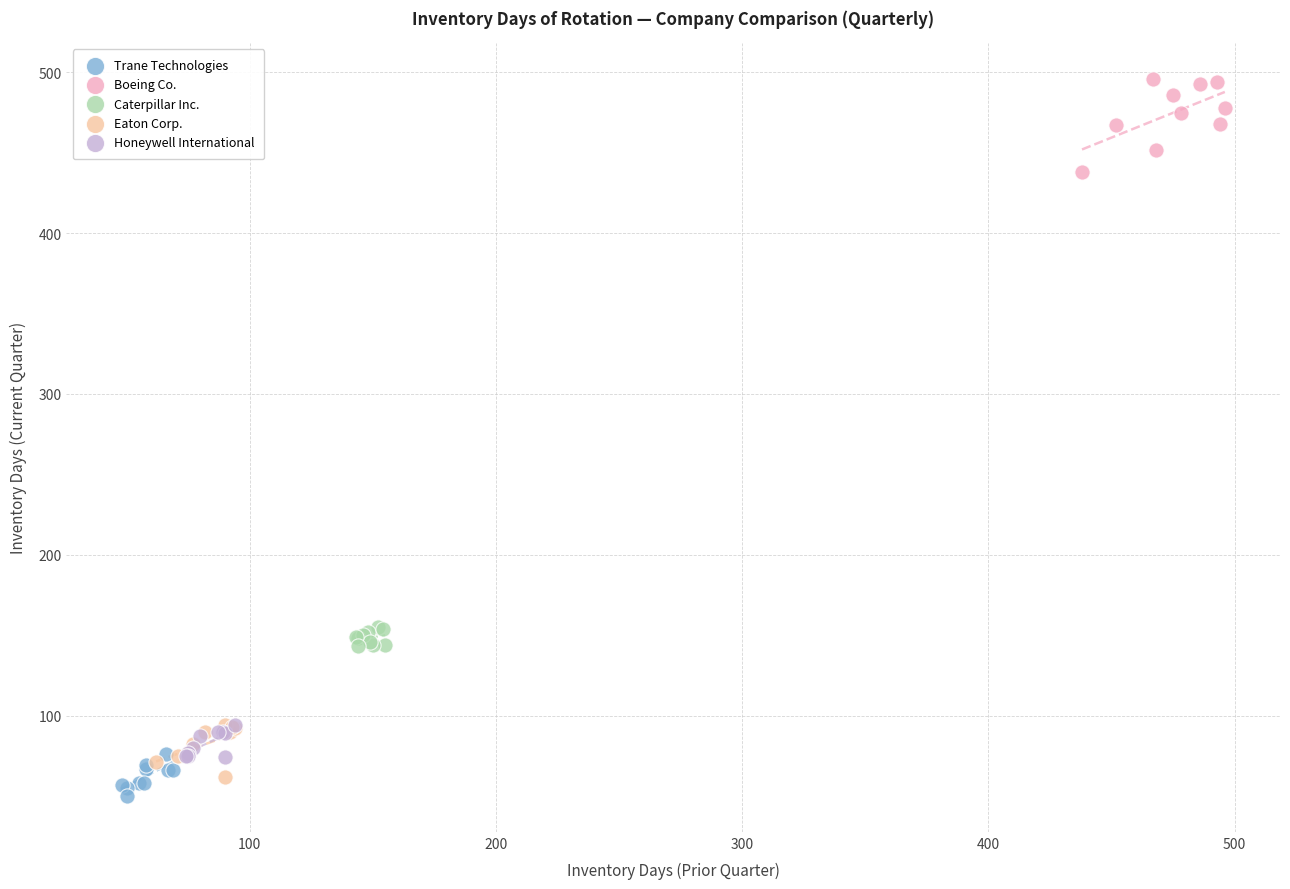

Which series has the widest spread of Y values?

Boeing Co.